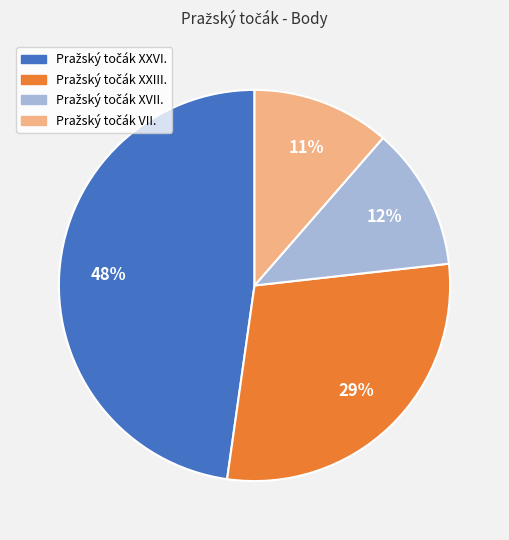

To the nearest percent, what is the average slice percentage?

25%